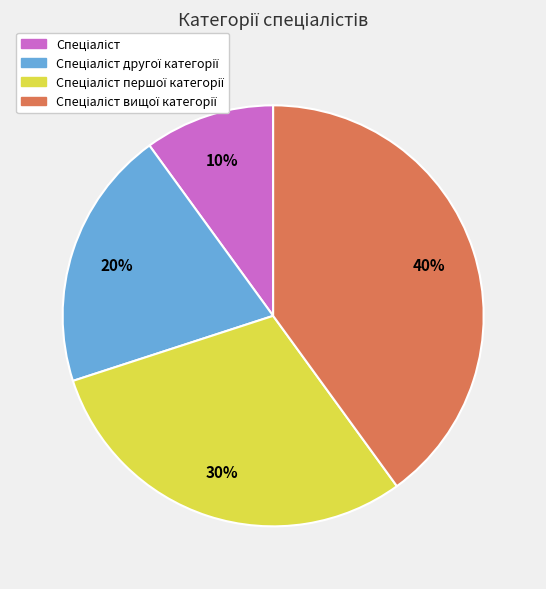

Does any single category account for the majority?

No